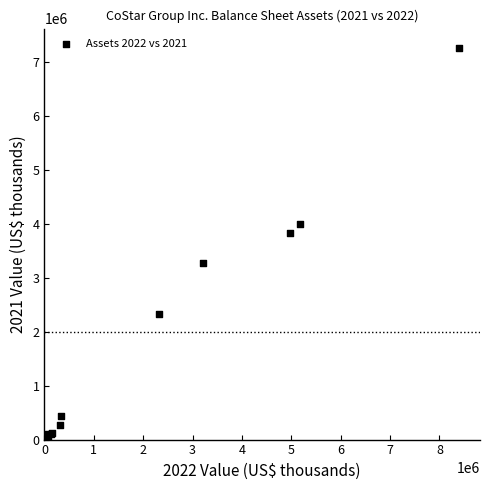

What Y value in the scatter plot is closest to 3628435?

3827126